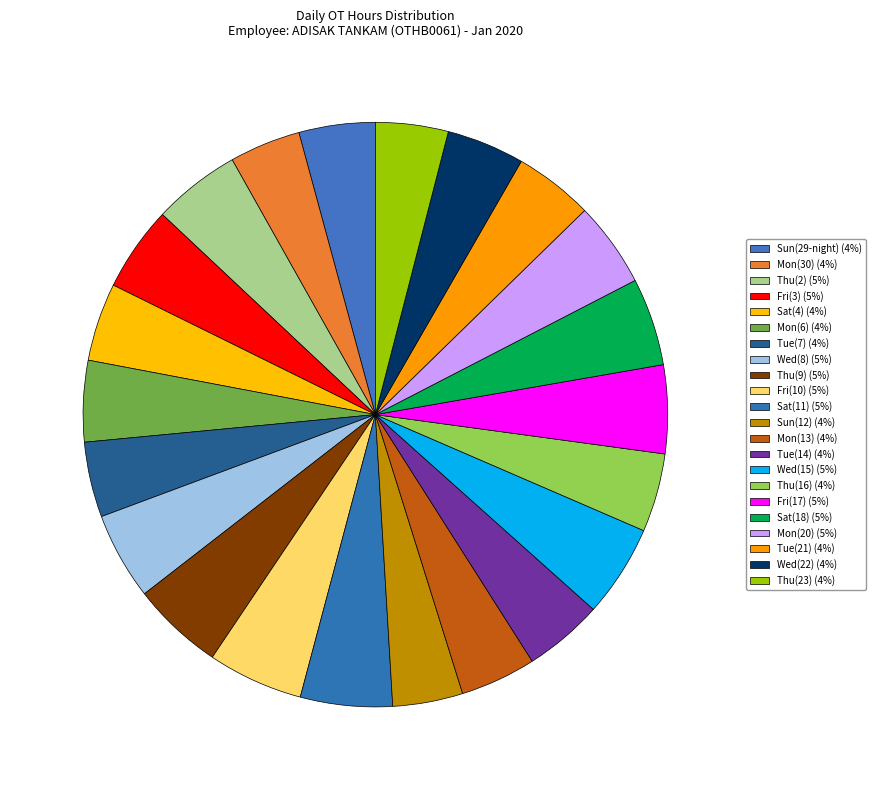

Which slice is the smallest?

Sun(29)